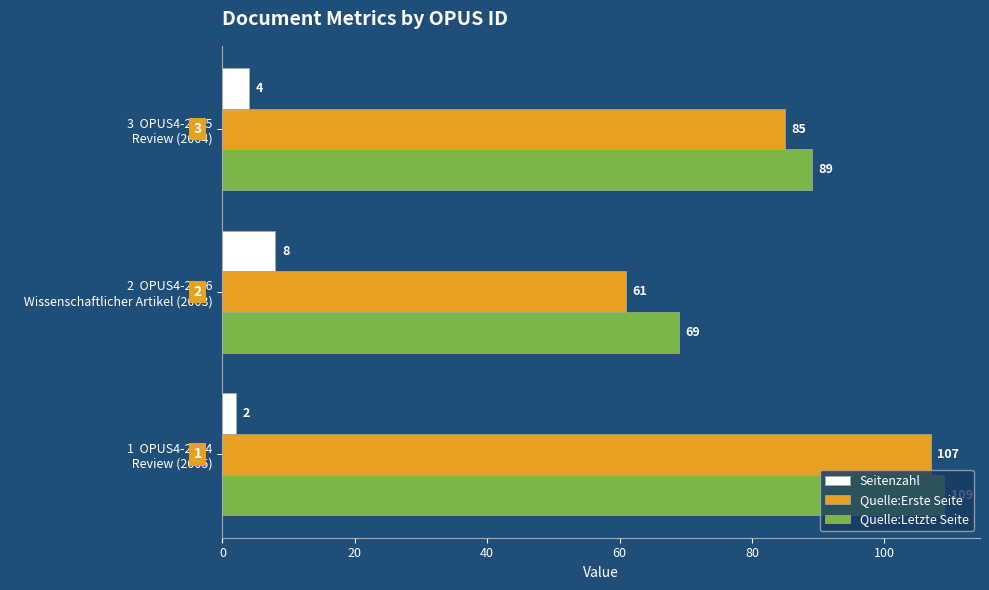

Which series has the largest range (max minus min)?

Quelle:Erste Seite